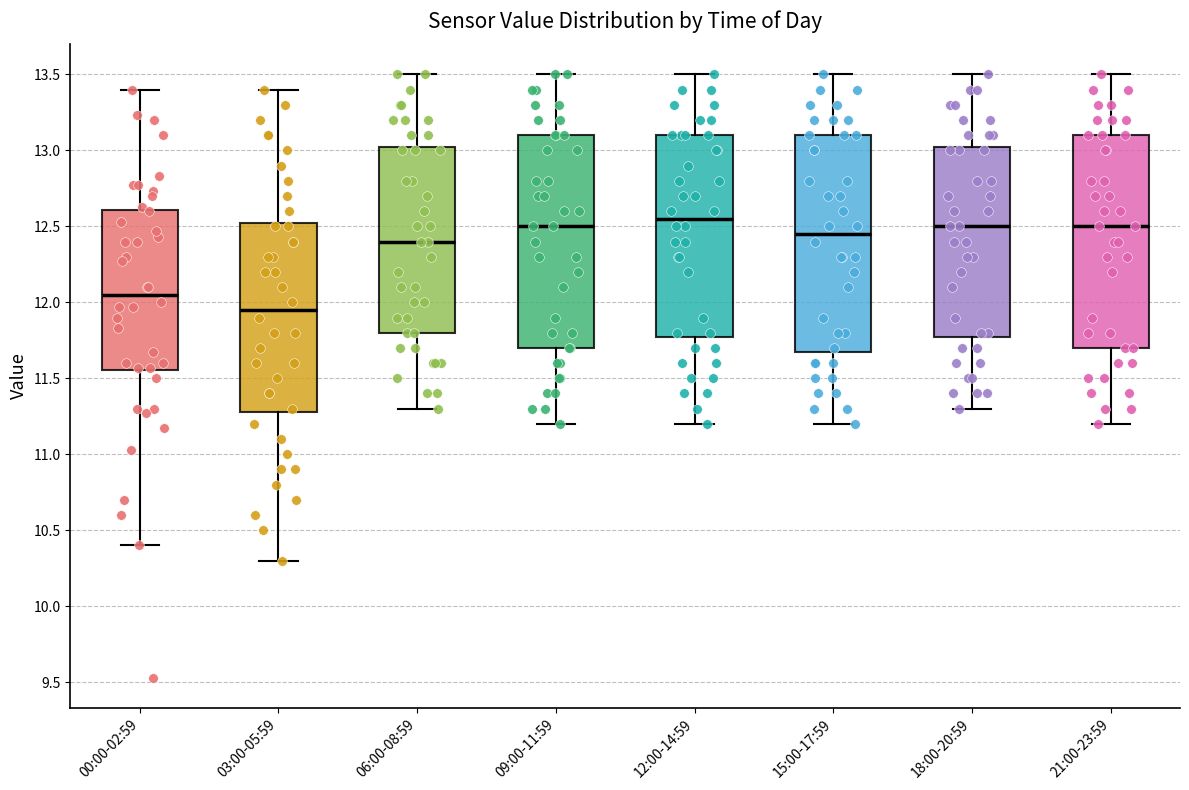

Where is the lower edge of the box for 15:00-17:59 on the y-axis? The values are not printed on the chart, so give them approximately, as read against the axis.

11.70